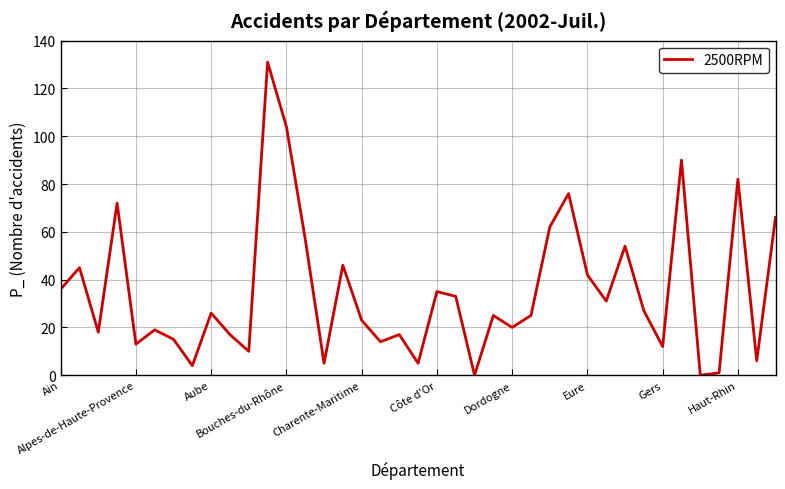

What is the greatest value displayed?

131